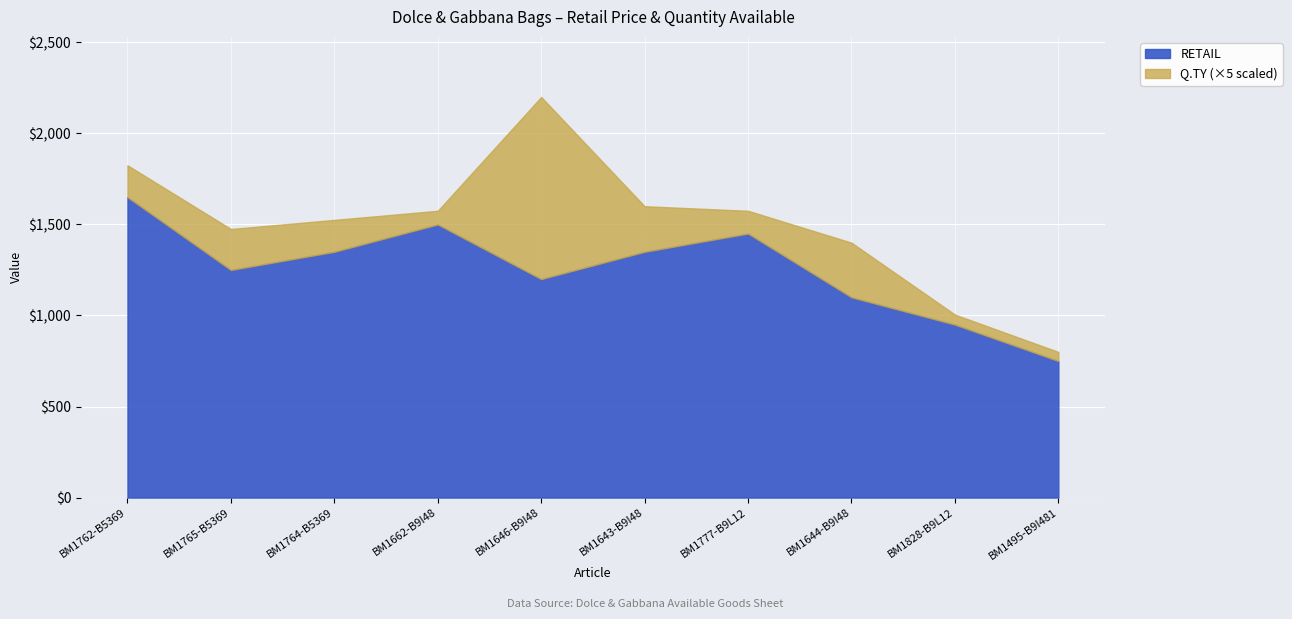

At which category is the sum across all series the highest?

BM1646-B9I48